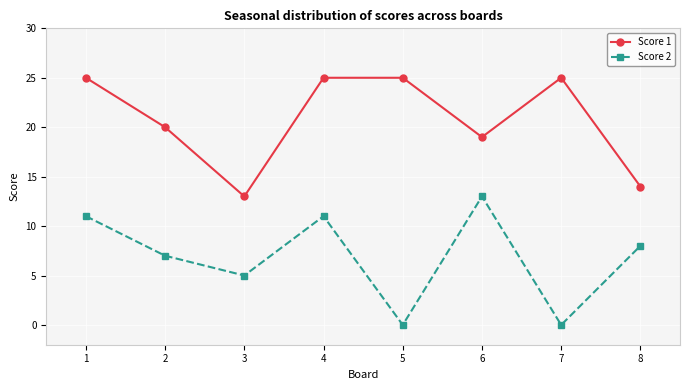

What is the sum of all Score 1 values?

166